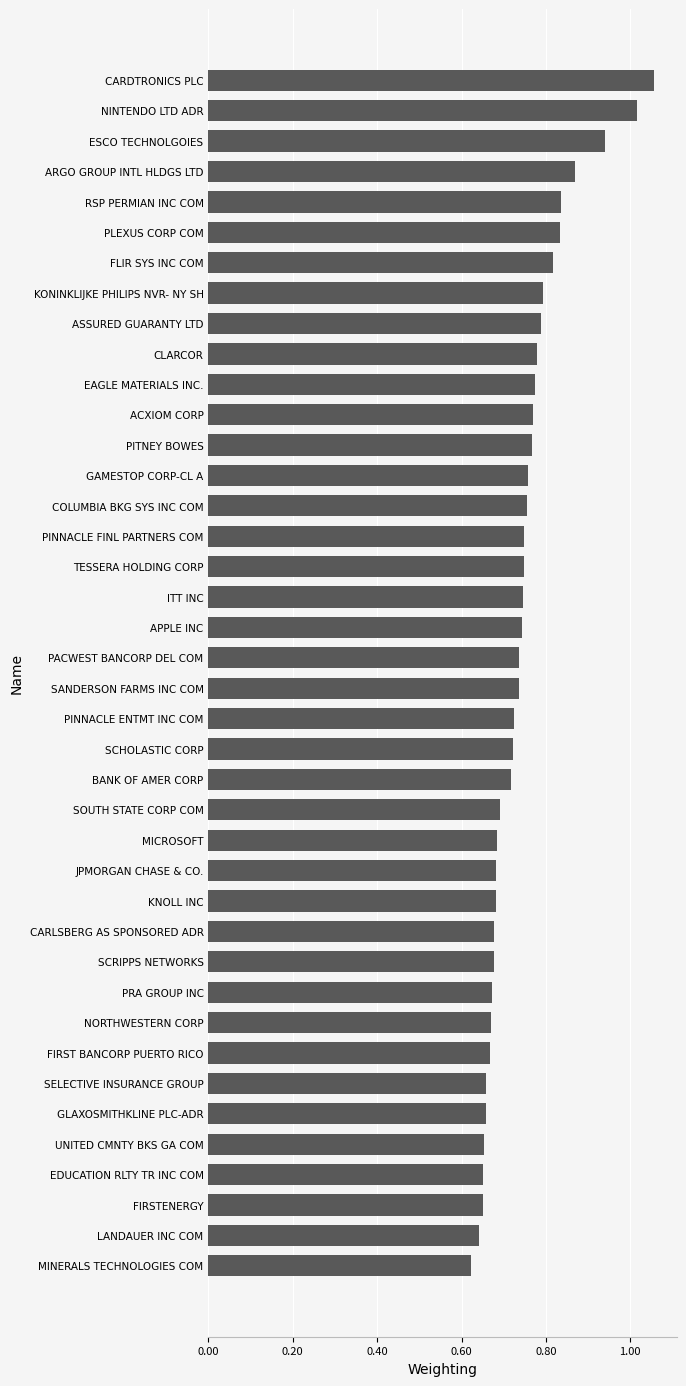

Is it true that the value at JPMORGAN CHASE & CO. is 0.7?

True